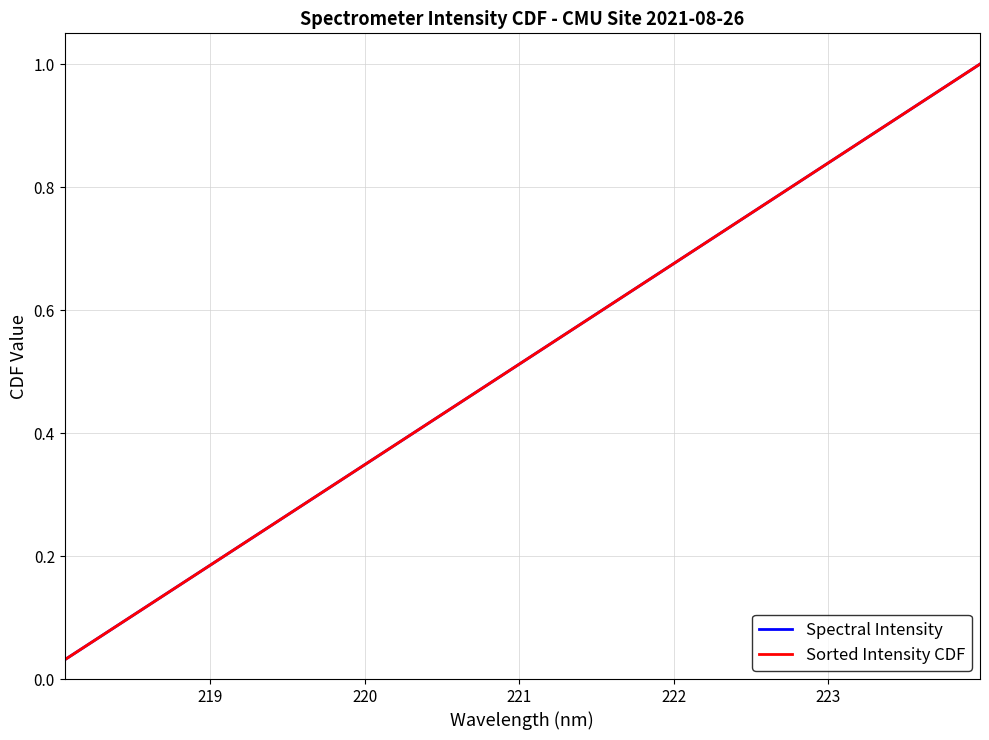

Reading left to right, transcribe all the data shown in this chart.

Spectral Intensity: 0.0	0.1	0.1	0.1	0.2	0.2	0.2	0.2	0.3	0.3	0.3	0.4	0.4	0.4	0.5	0.5	0.5	0.6	0.6	0.6	0.7	0.7	0.7	0.8	0.8	0.8	0.8	0.9	0.9	0.9	1.0	1.0
Sorted Intensity CDF: 0.0	0.1	0.1	0.1	0.2	0.2	0.2	0.2	0.3	0.3	0.3	0.4	0.4	0.4	0.5	0.5	0.5	0.6	0.6	0.6	0.7	0.7	0.7	0.8	0.8	0.8	0.8	0.9	0.9	0.9	1.0	1.0